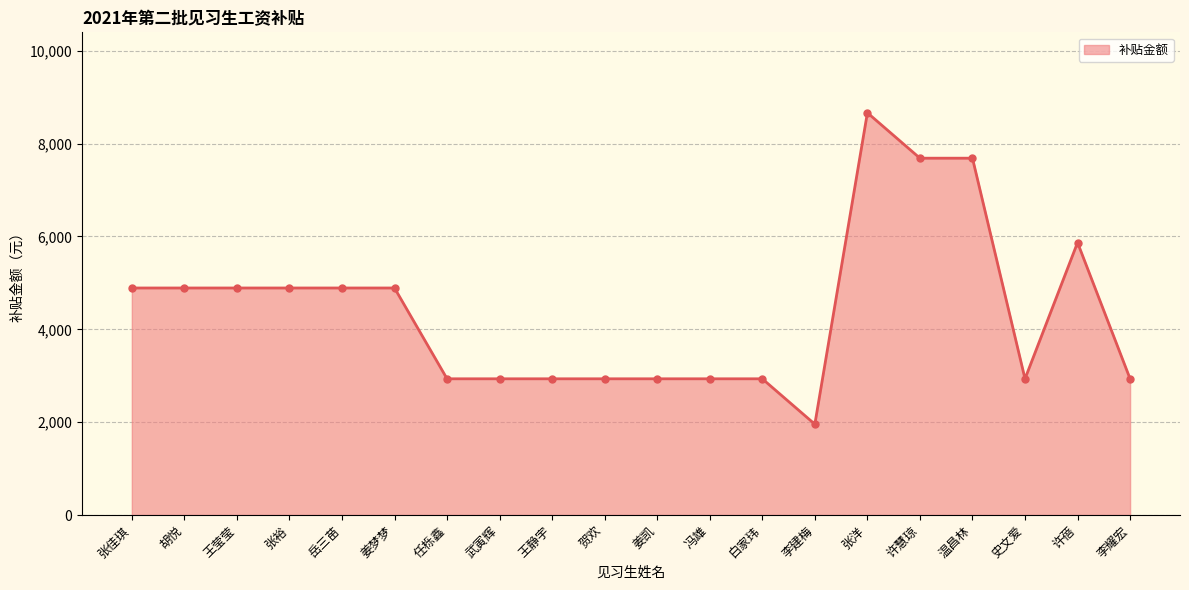

How many values are between 2934 and 4890?

15